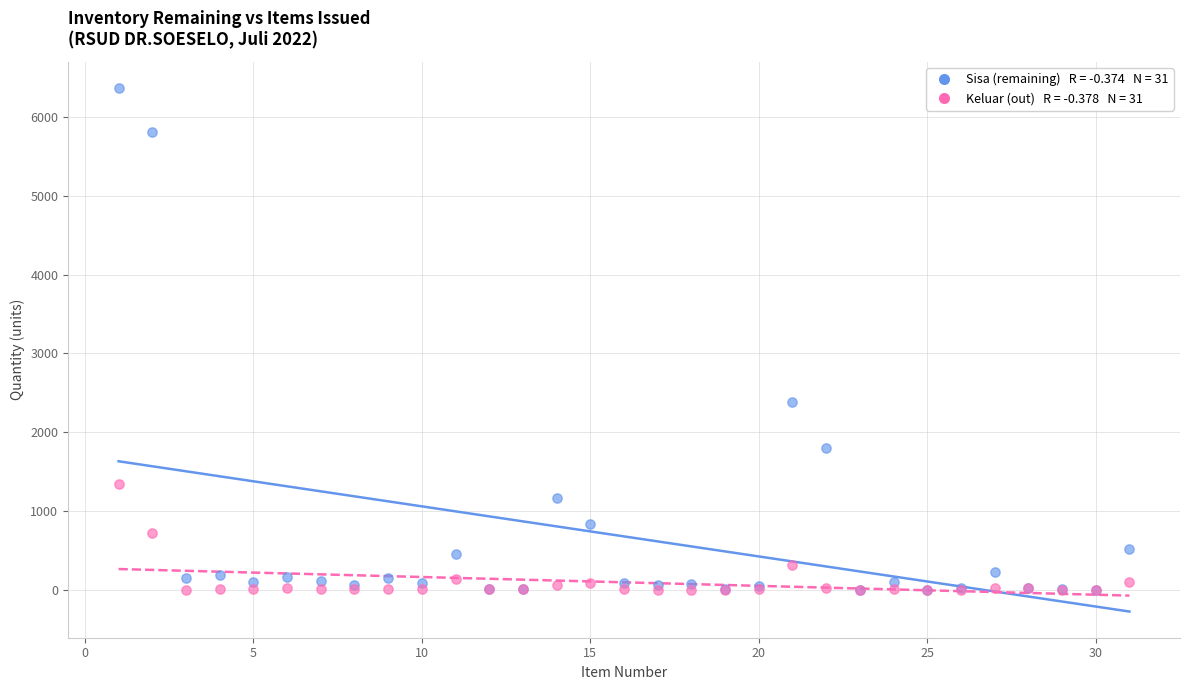

Across all series, what Y value is closest to 3185?

2377